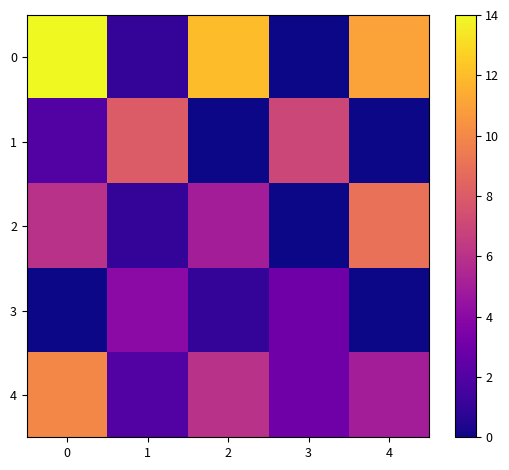

Reading left to right, transcribe all the data shown in this chart.

0: 0=14	1=1	2=12	3=0	4=11
1: 0=2	1=8	2=0	3=7	4=0
2: 0=6	1=1	2=5	3=0	4=9
3: 0=0	1=4	2=1	3=3	4=0
4: 0=10	1=2	2=6	3=3	4=5